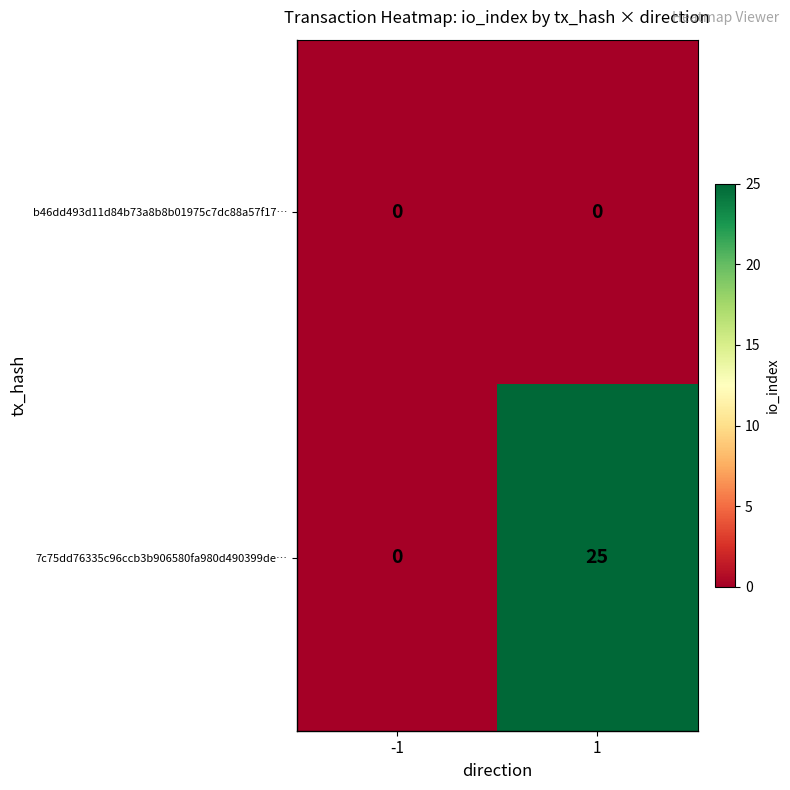

List the series in order of their peak value, highest first.

7c75dd76335c96ccb3b906580fa980d490399de…, b46dd493d11d84b73a8b8b01975c7dc88a57f17…